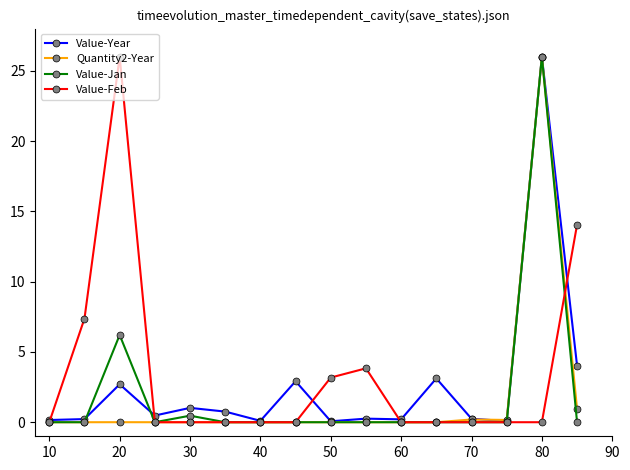

True or false: Value-Feb has more than 0 interior local peaks.

True